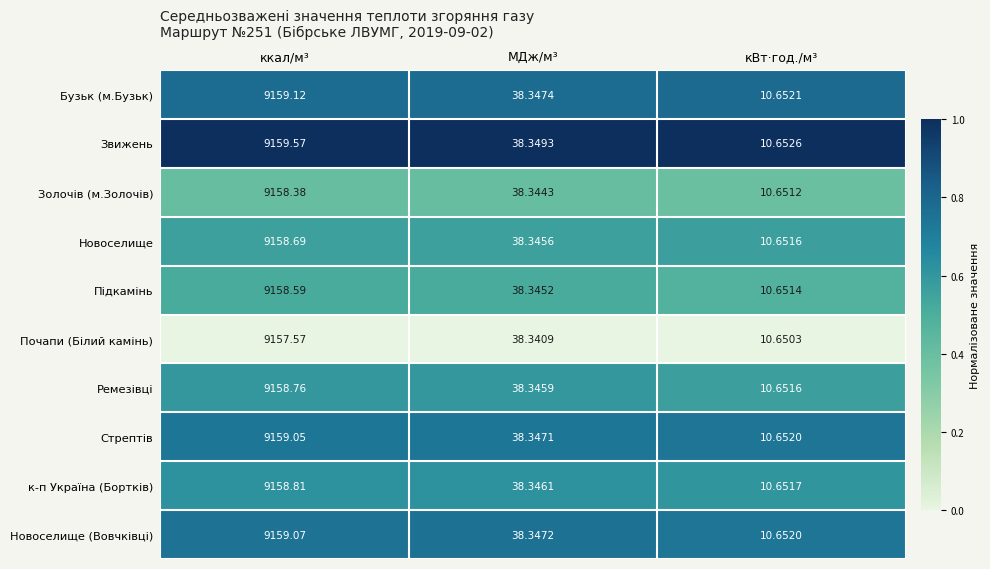

At which category is the sum across all series the highest?

ккал/м³